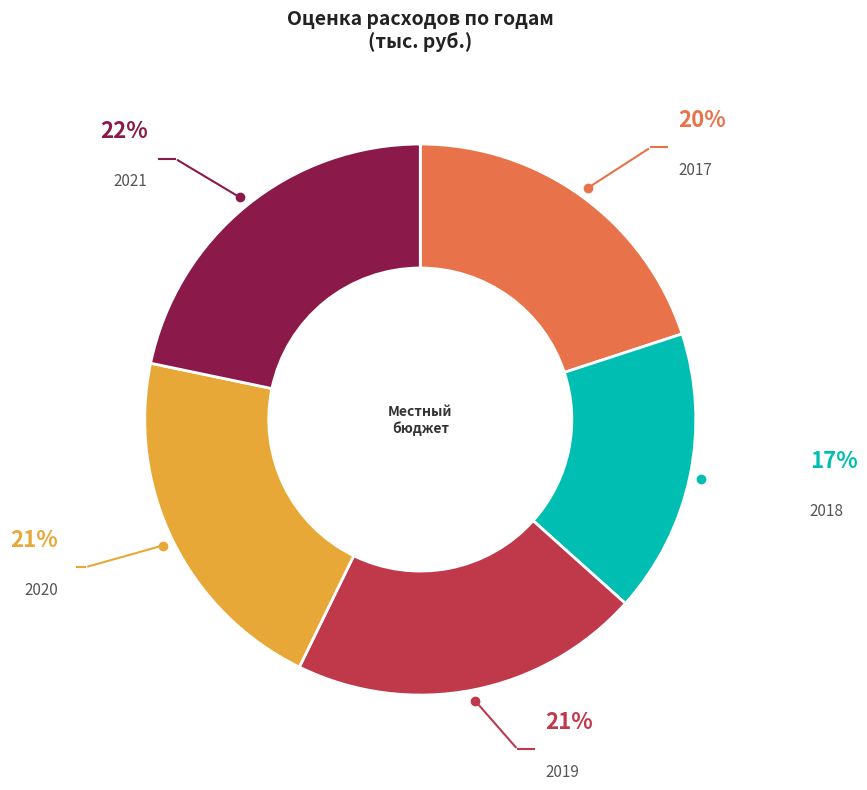

Is there any slice that represents more than half of the pie?

No